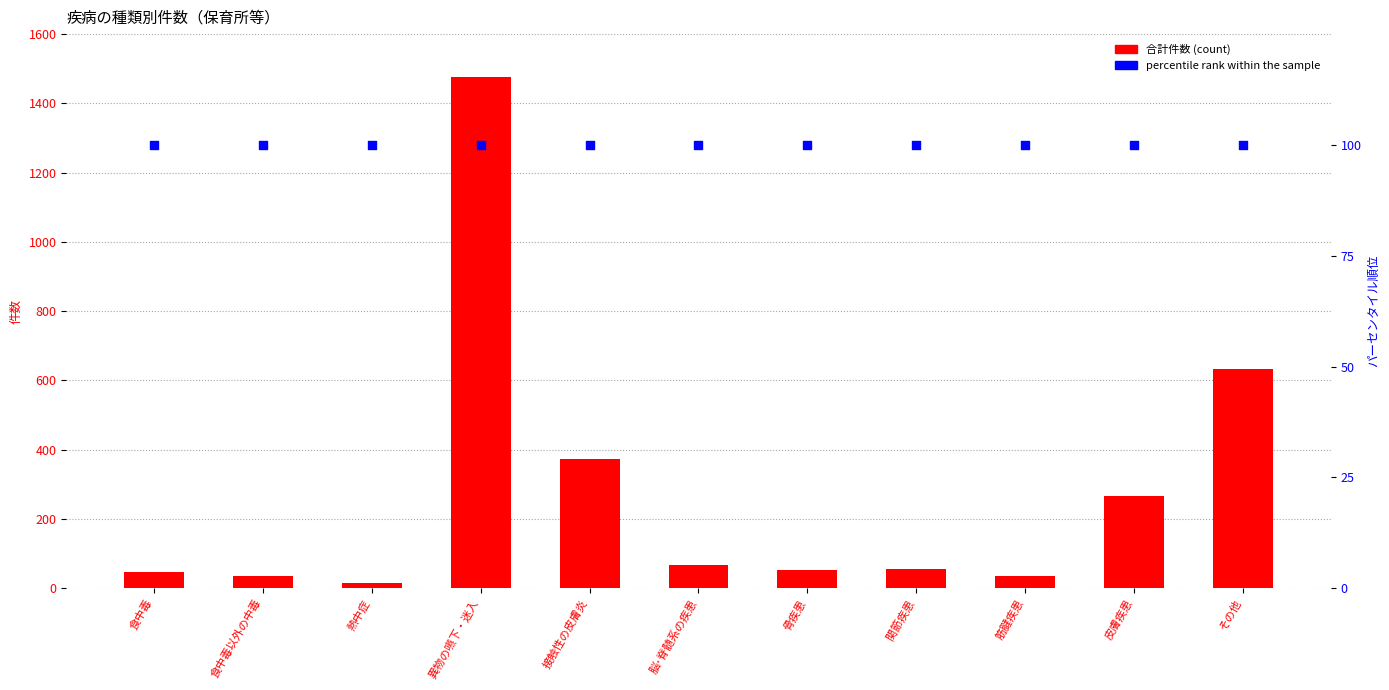

At how many categories does at least one series exceed 49?

11